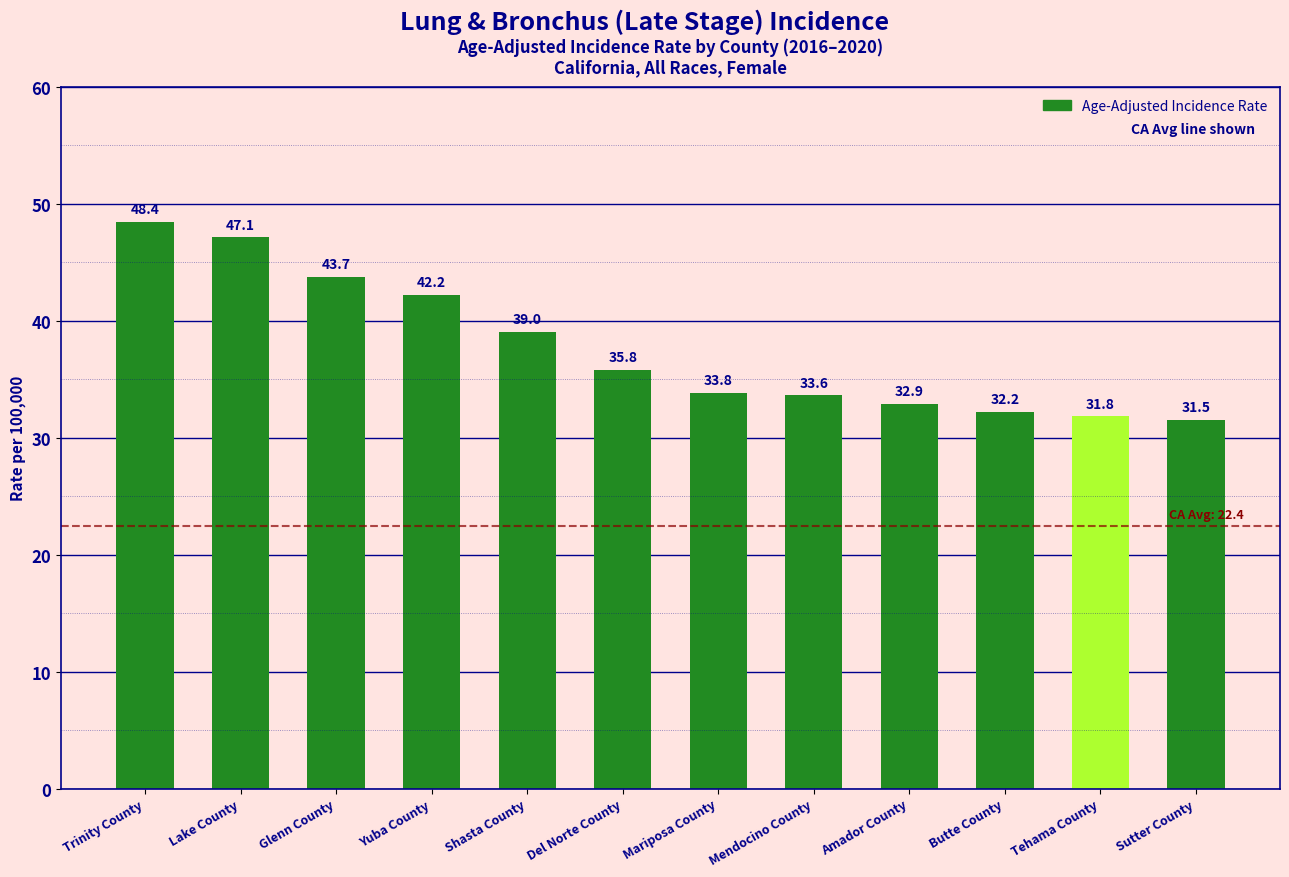

What is the value of the 2nd bar from the left?

47.1